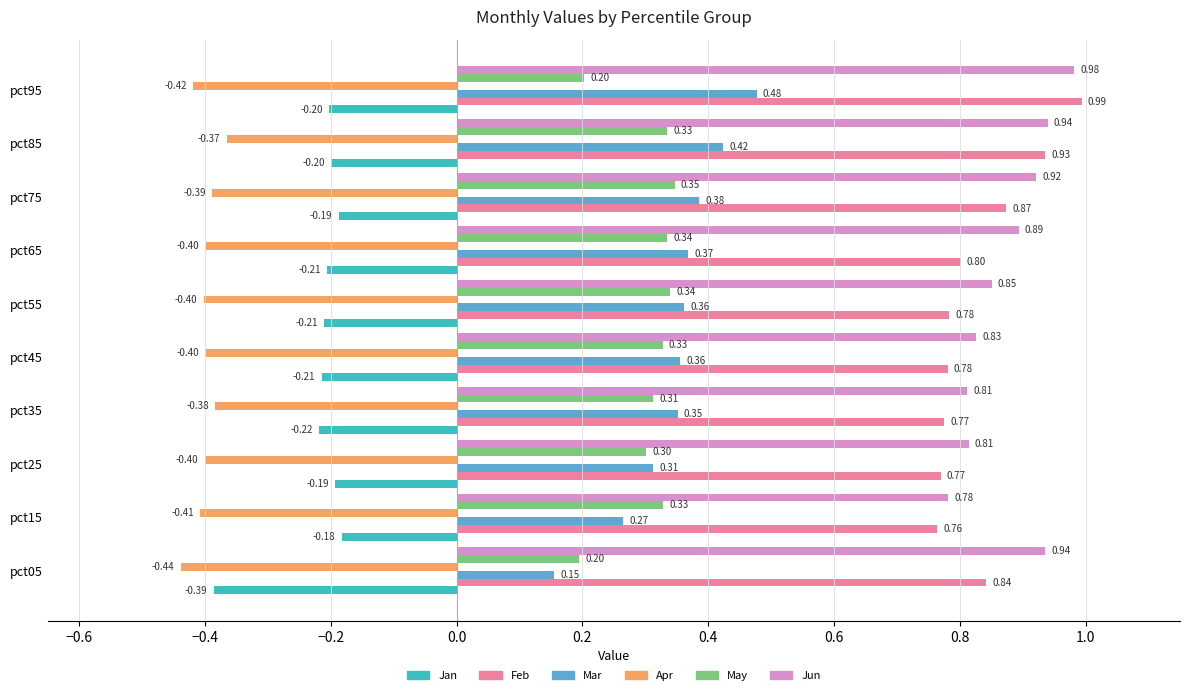

At which category is the sum across all series the highest?

pct85